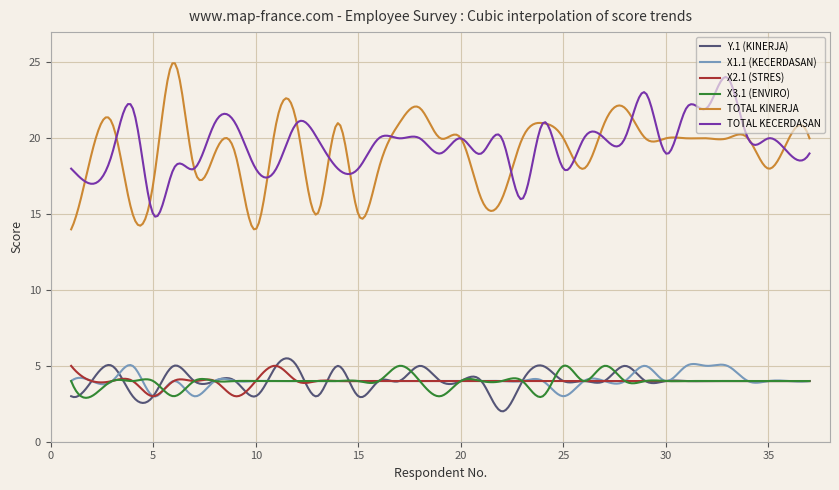

What is the difference between the maximum and minimum values in the Y.1 (KINERJA) series?

3.5